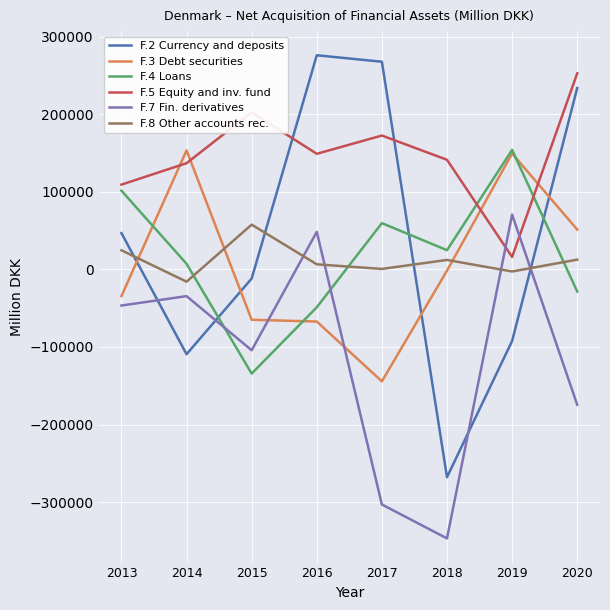

Which series ends up on top after the final intersection of F.7 Fin. derivatives and F.4 Loans?

F.4 Loans